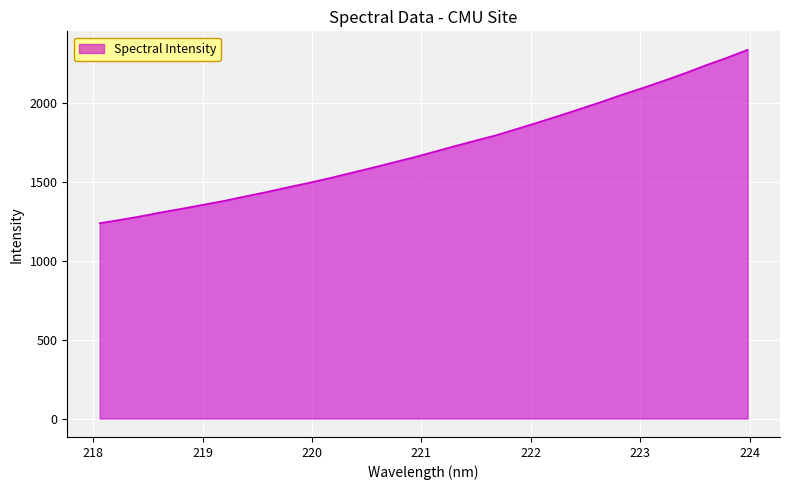

What is the maximum value shown in the chart?

2338.0